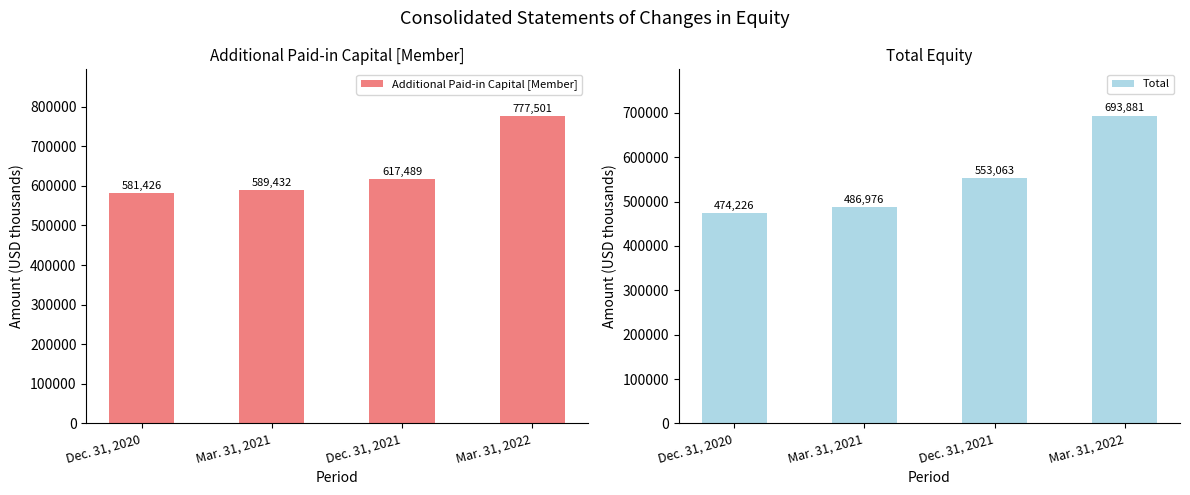

How many distinct data groups are displayed?

2